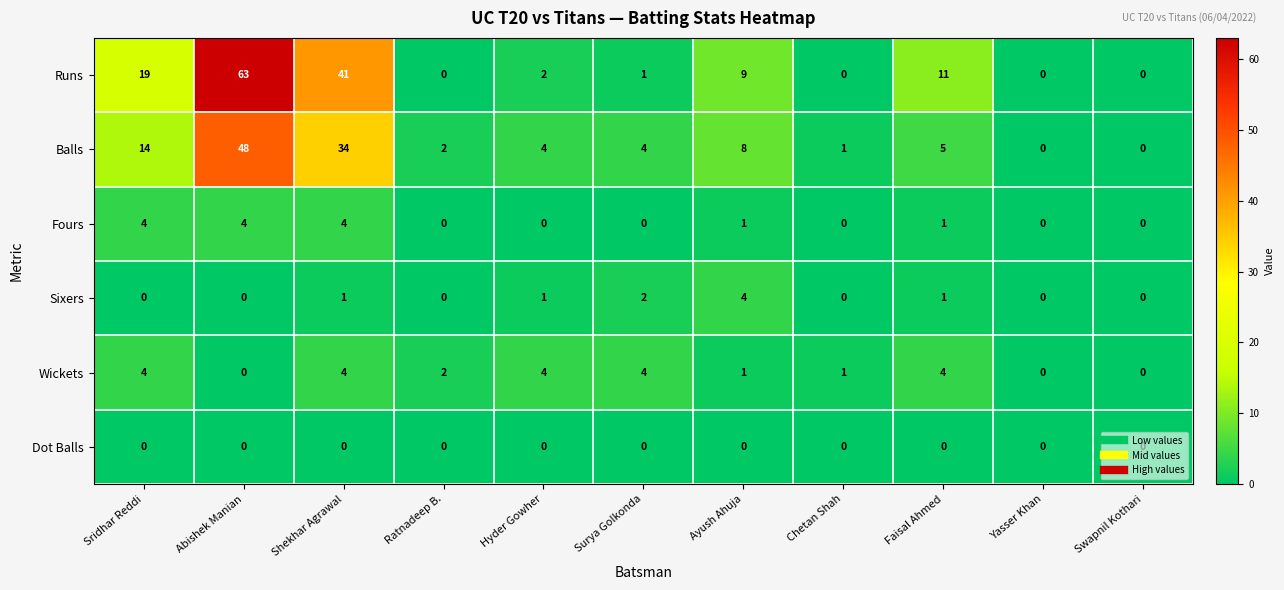

The Fours series shows 1 at Hyder Gowher. True or false?

False